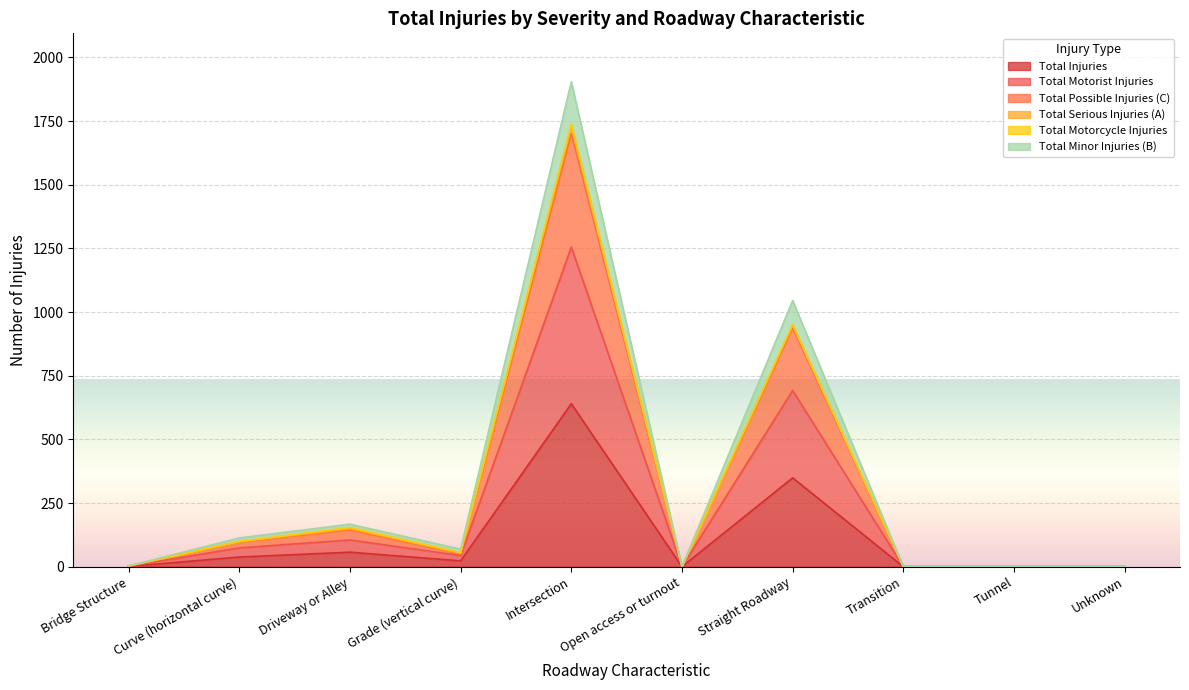

What is the difference between the second highest and minimum values in the Total Possible Injuries (C) series?

938